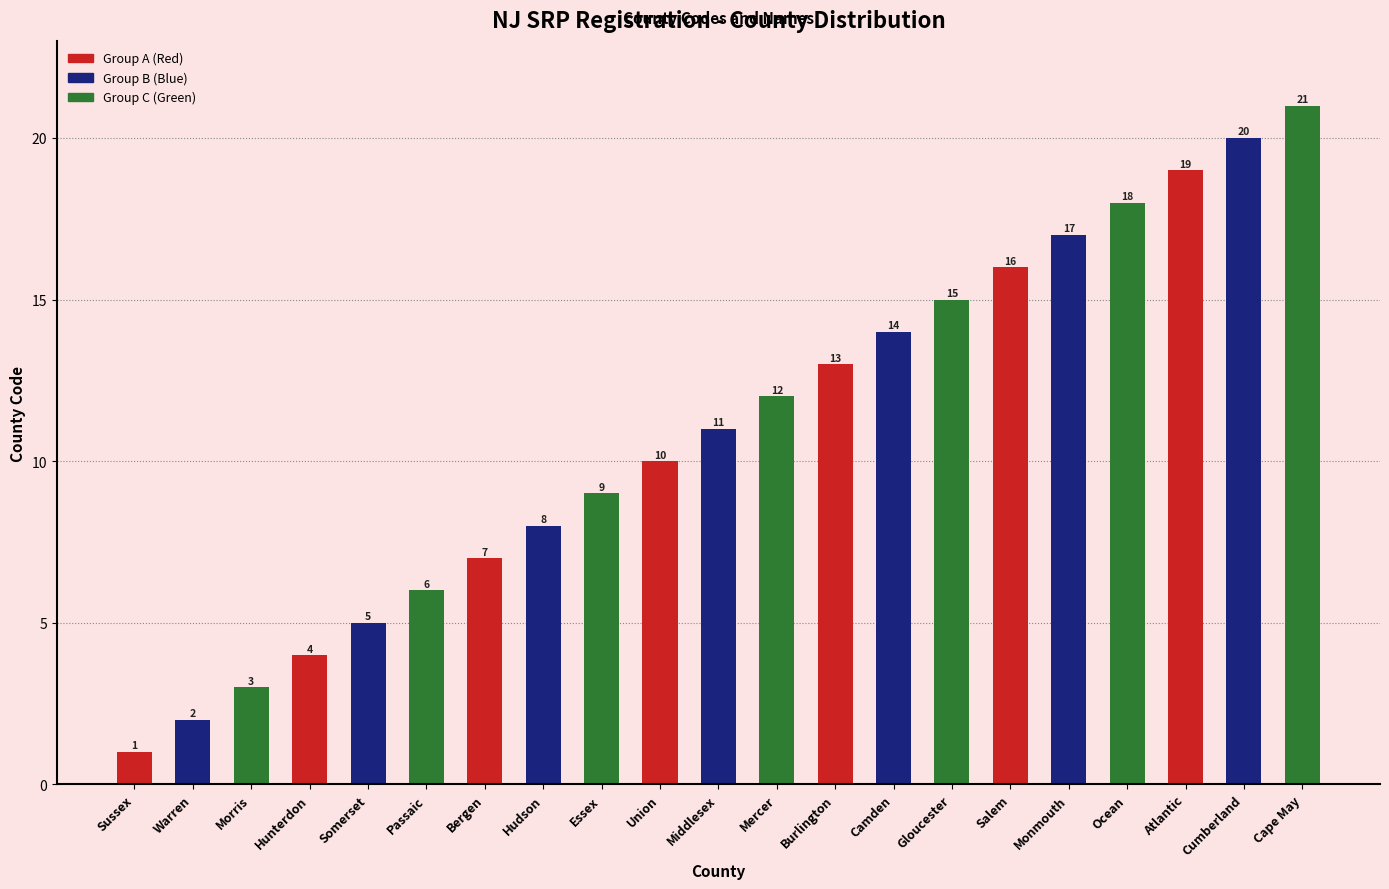

What is the approximate value of Group C (Green) at Somerset, to the nearest 5?

5